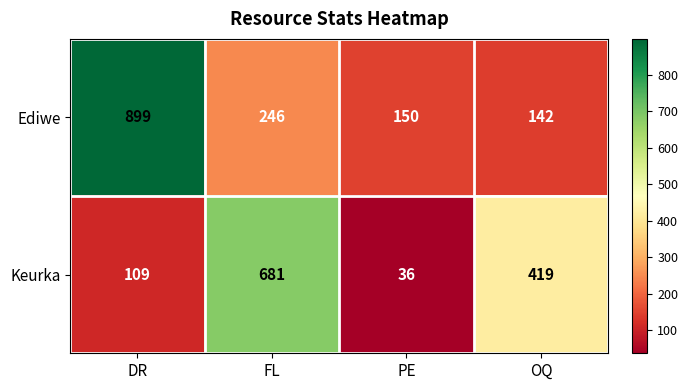

At which category is the sum across all series the highest?

DR